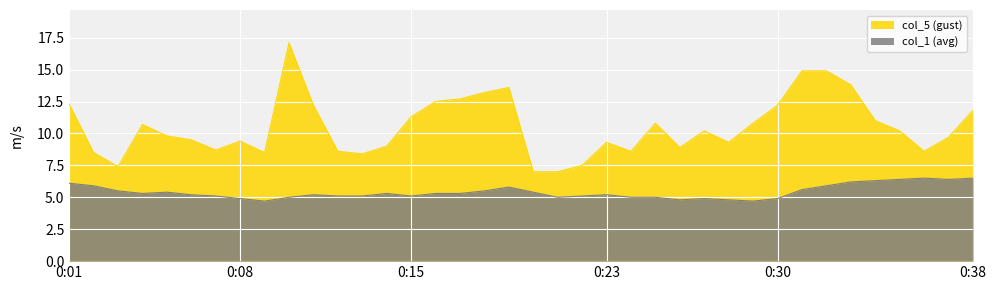

Is it true that col_5 (gust) equals 15.9 at 0:11?

False